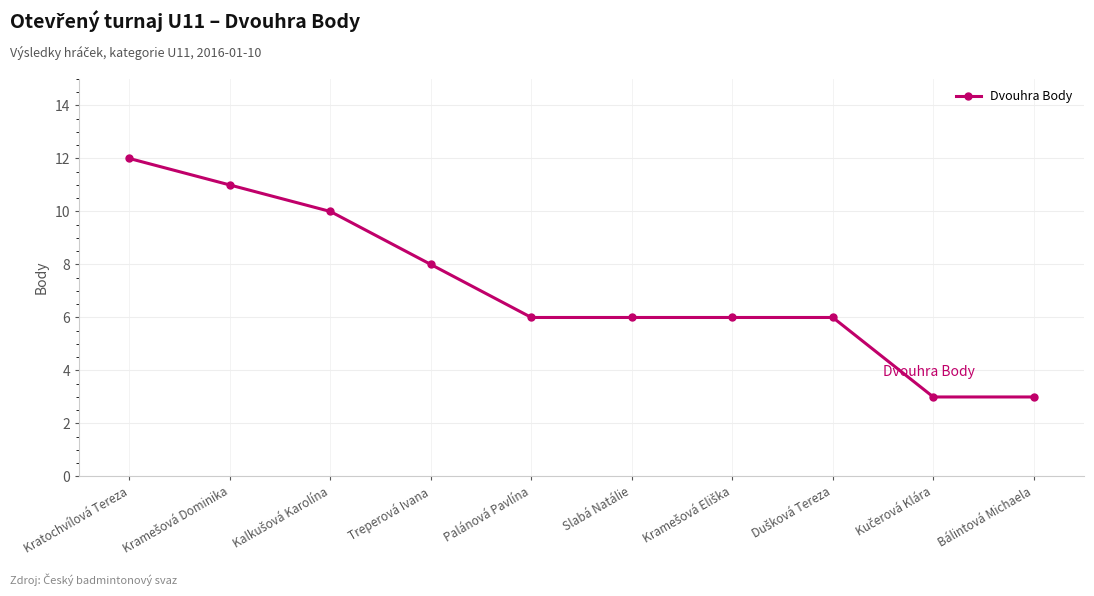

How many values are between 6 and 10?

6